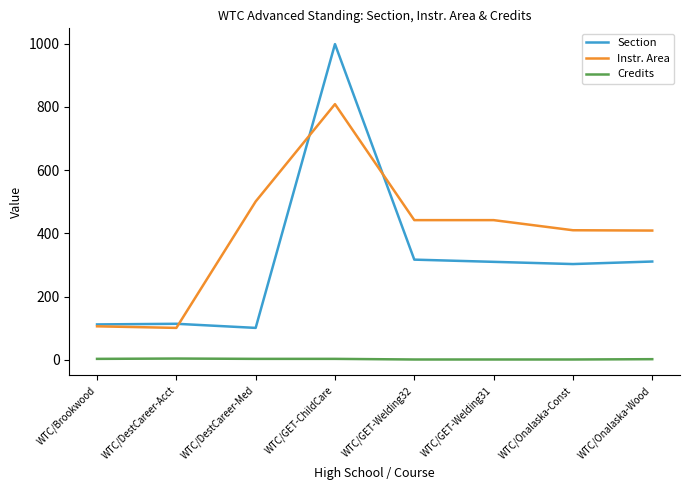

List the series in order of their overall mean, lowest first.

Credits, Section, Instr. Area